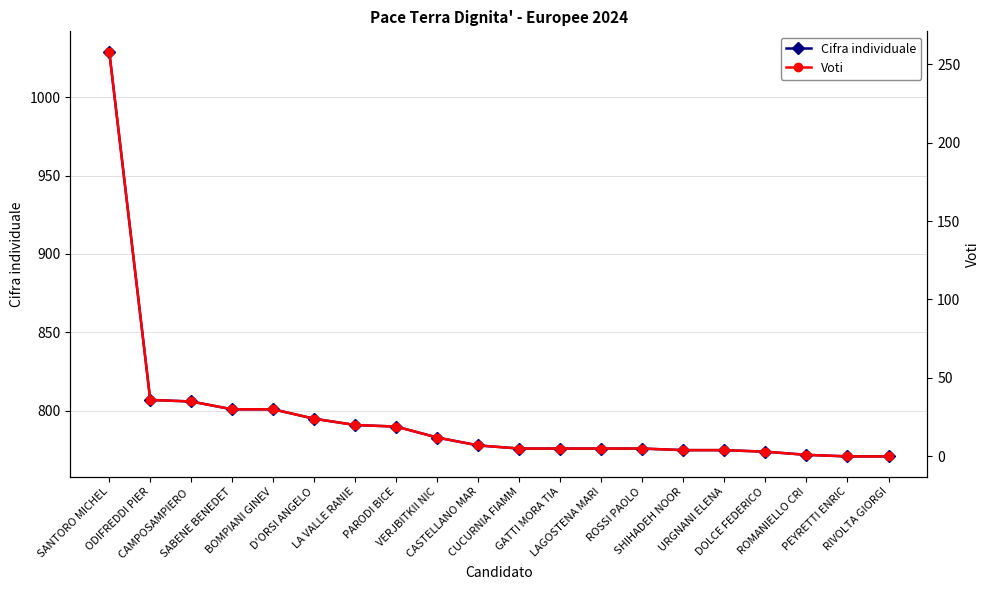

At which label does Cifra individuale first exceed 778?

SANTORO MICHEL